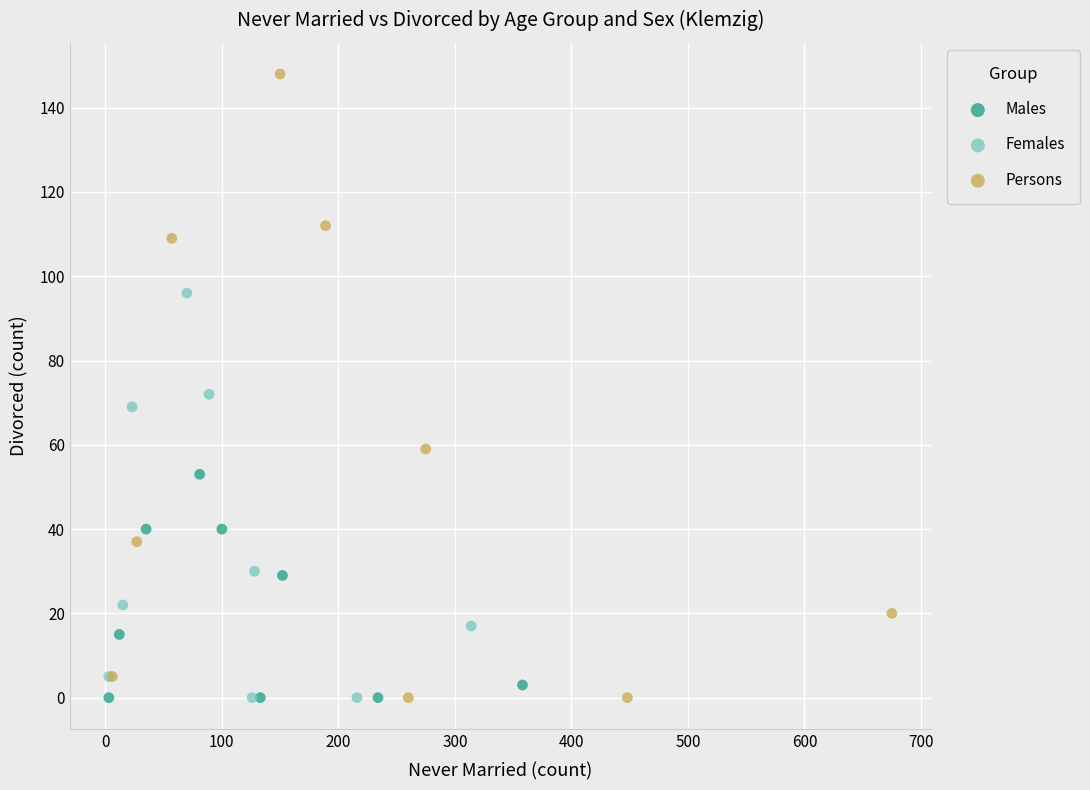

Which series contains the highest Y value?

Persons